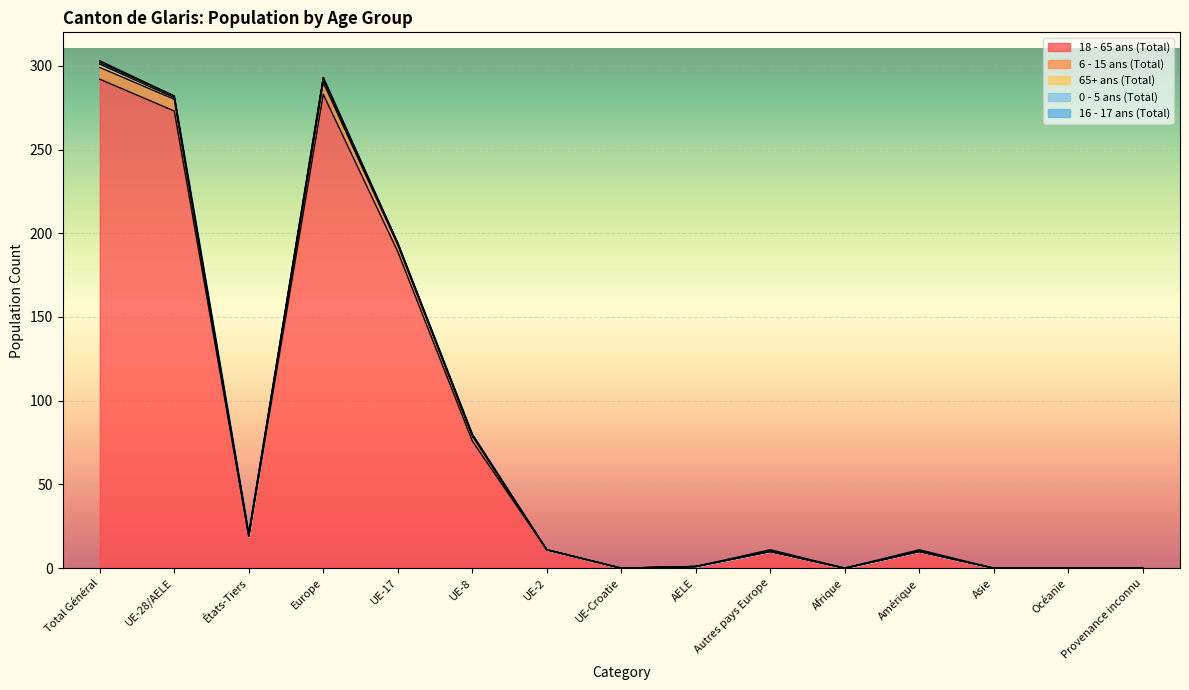

How many interior local valleys does the 18 - 65 ans (Total) series have?

3